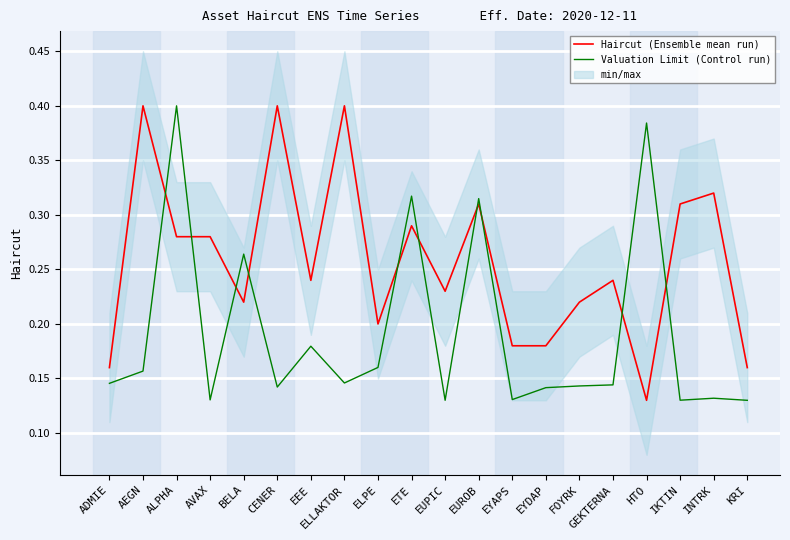

What position from the right is EYDAP?

7